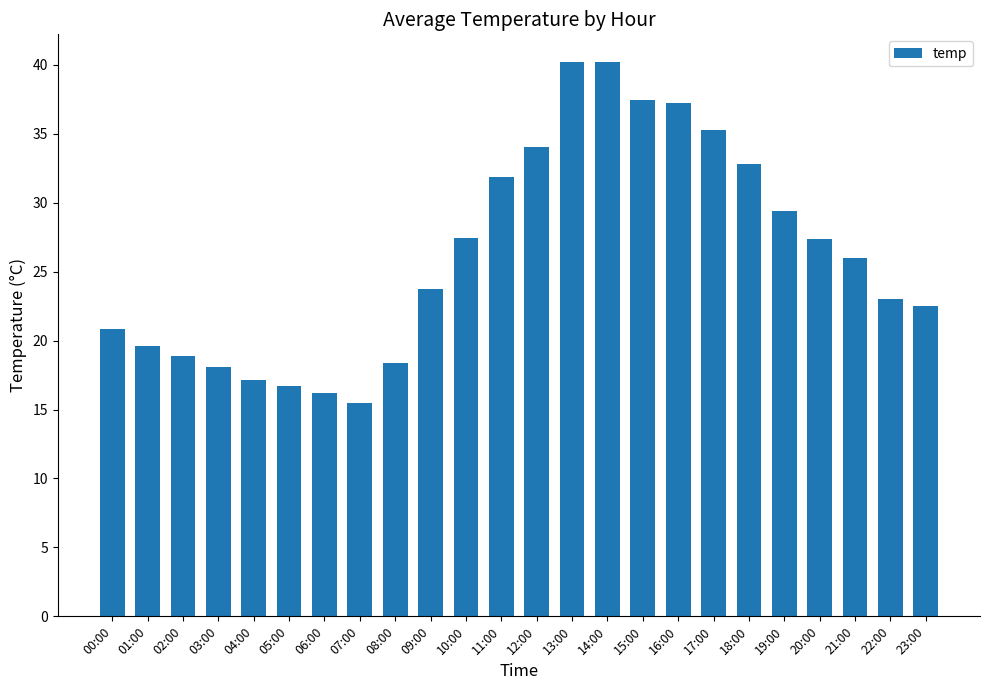

What is the change in value from 03:00 to 21:00?

+7.9